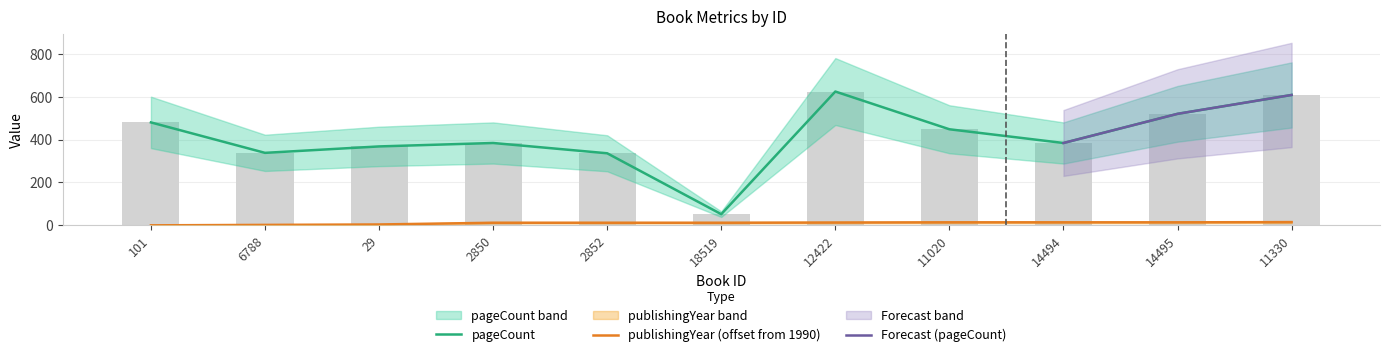

List the labels in order of value, largest first.

12422, 11330, 14495, 101, 11020, 2850, 14494, 29, 6788, 2852, 18519